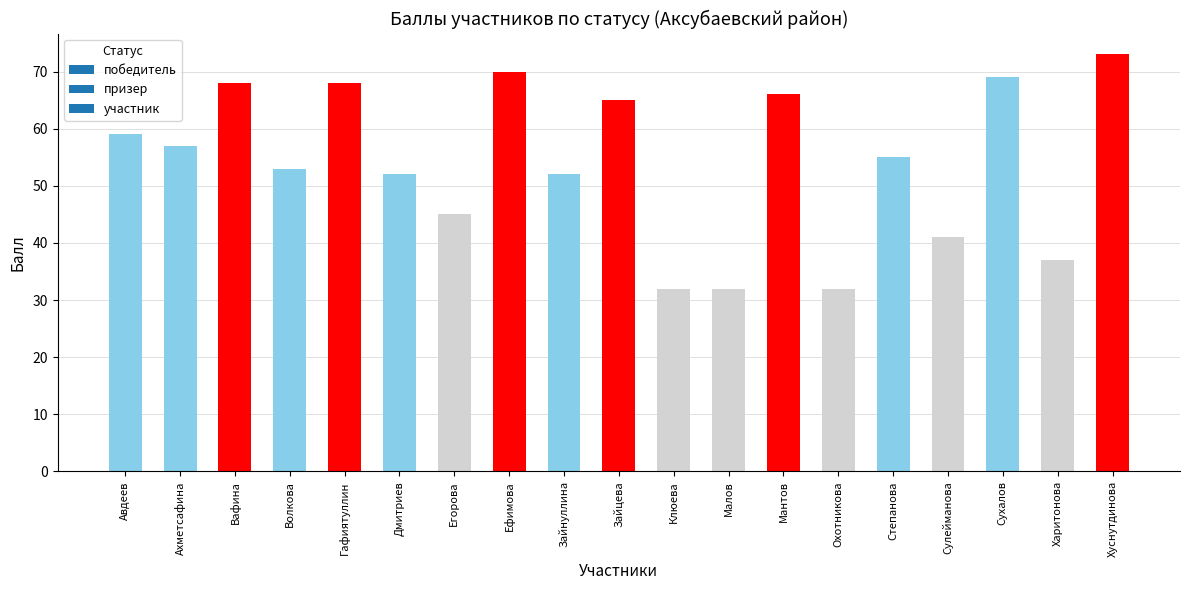

What is the change in value from Авдеев to Мантов?

+7